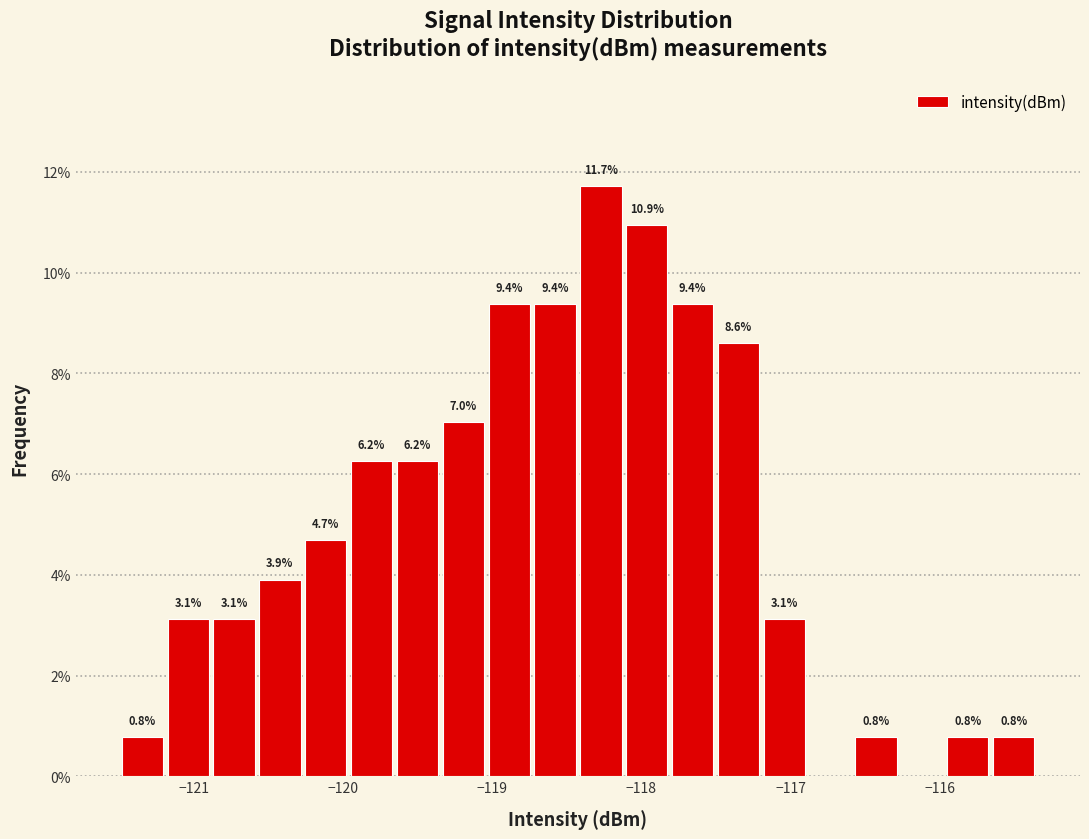

Around what value on the x-axis is the tallest bar? Give the approximate position of its centre, as read against the axis.

-118.3